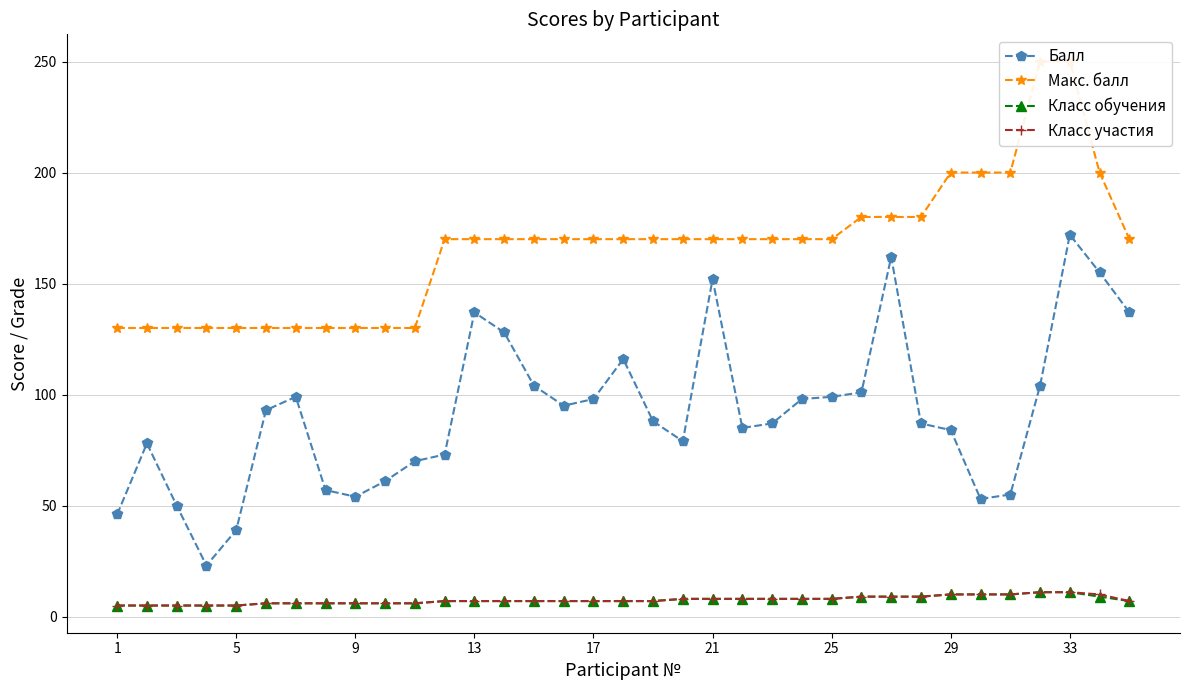

Does the chart have visible grid lines?

Yes